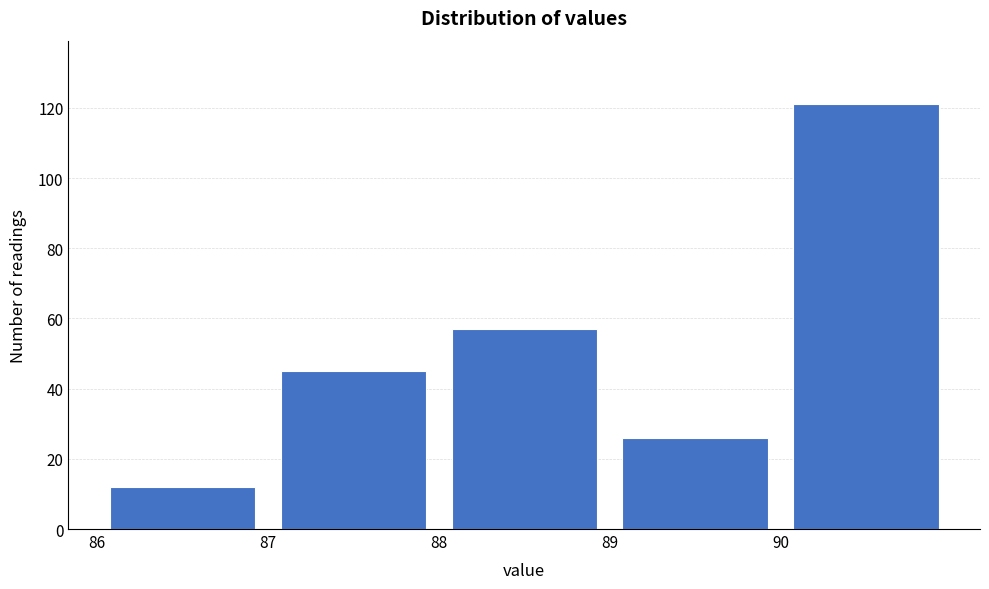

What is the height of the bar covering 89 to 90 on the x-axis? The values are not printed on the chart, so give them approximately, as read against the axis.

26